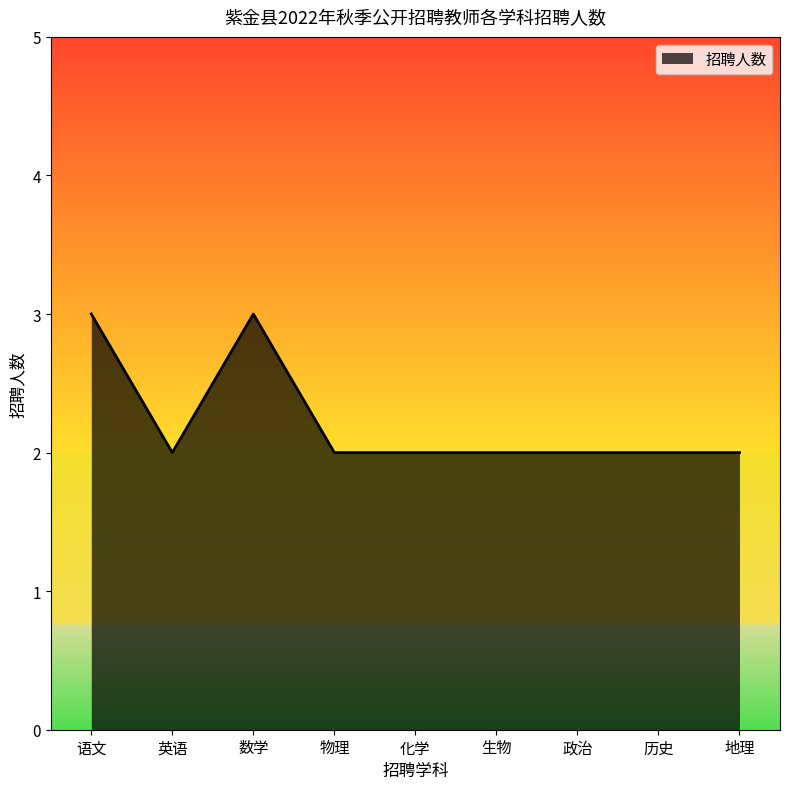

Is it true that the value at 政治 is 1?

False